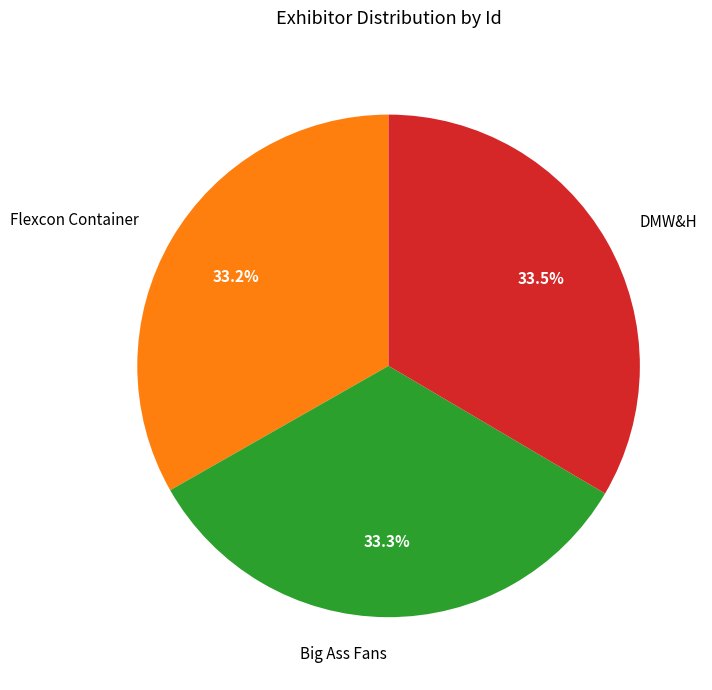

What percentage is NOT represented by DMW&H?

66.5%